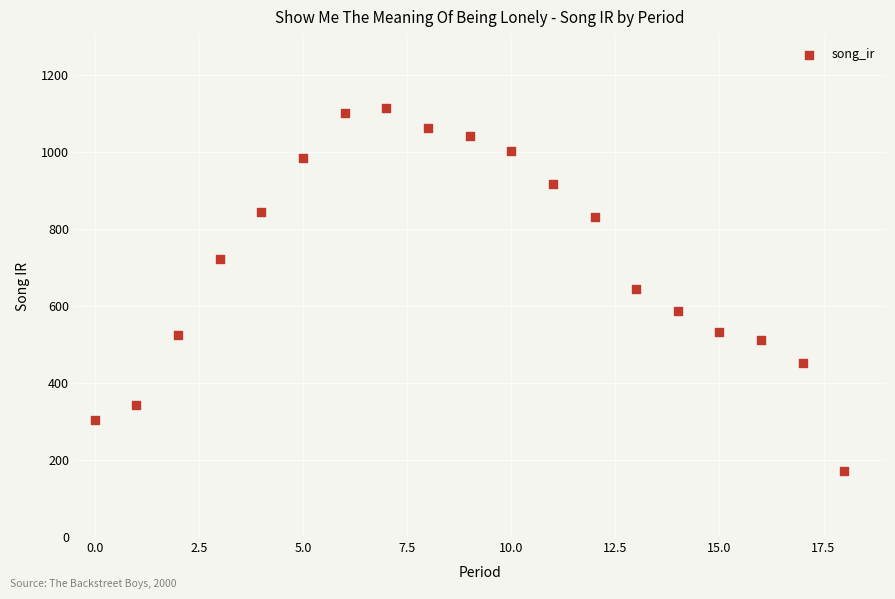

What is the range of Y values (max minus min)?

942.9